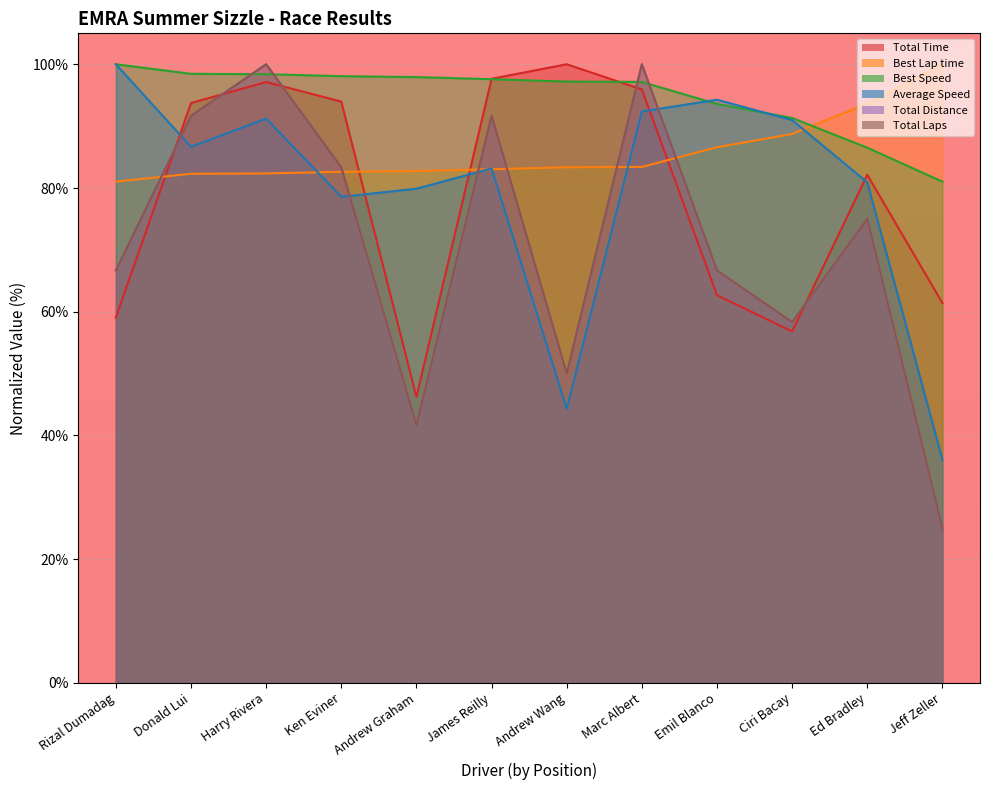

Does the chart display data point markers on the line(s)?

No